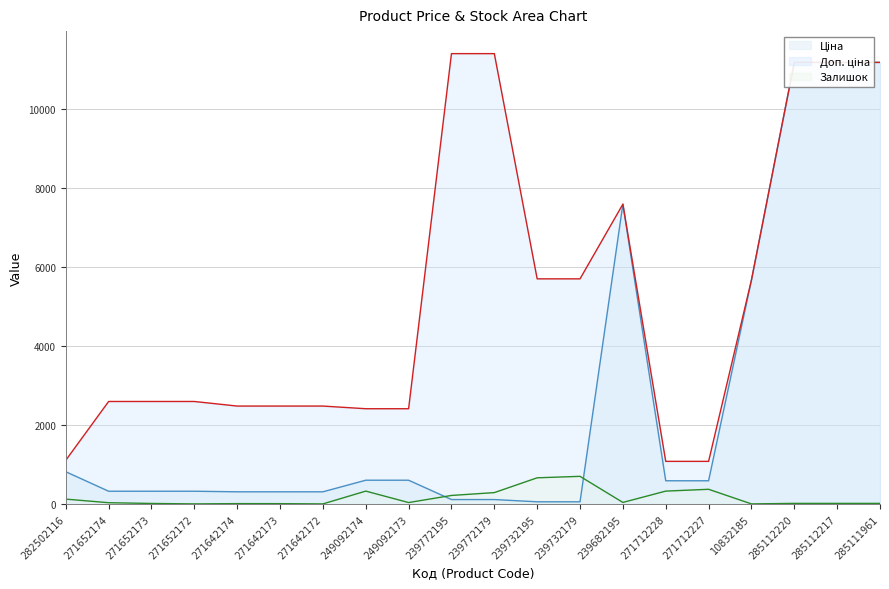

Rank the series at 285111961 from highest to lowest value.

Ціна, Доп. ціна, Залишок